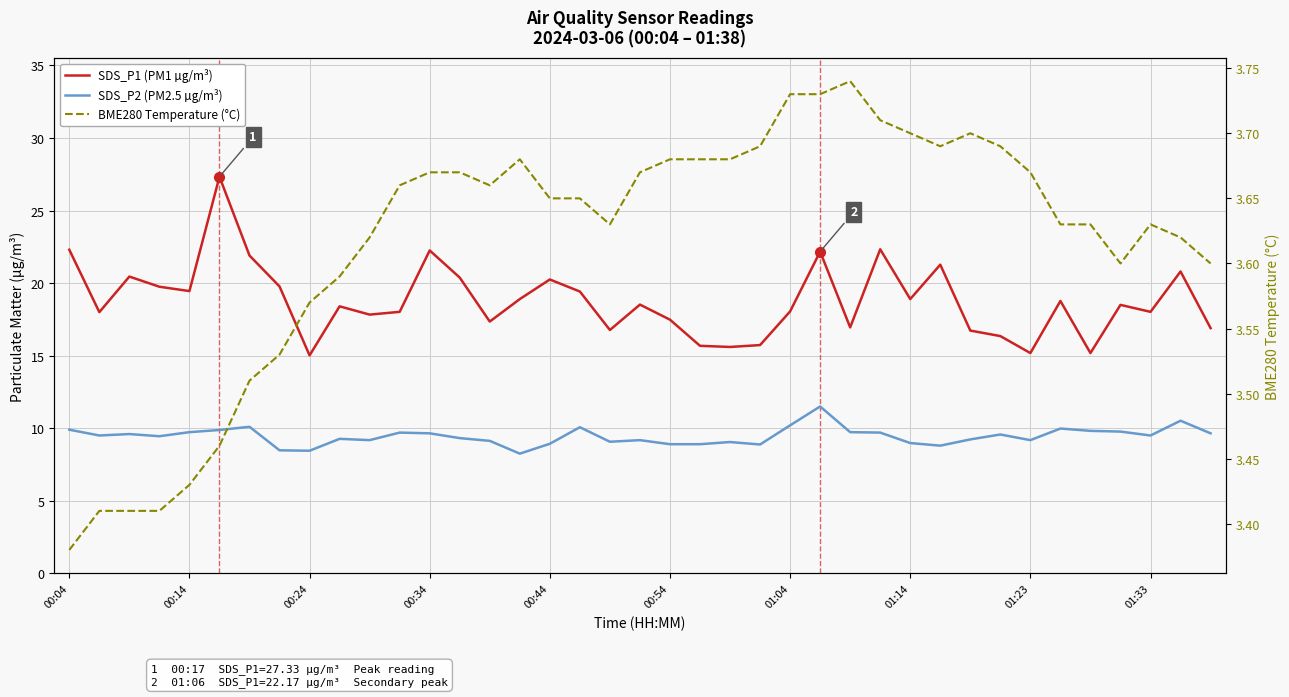

What is the difference between the second highest and minimum values in the BME280 Temperature (°C) series?

0.4